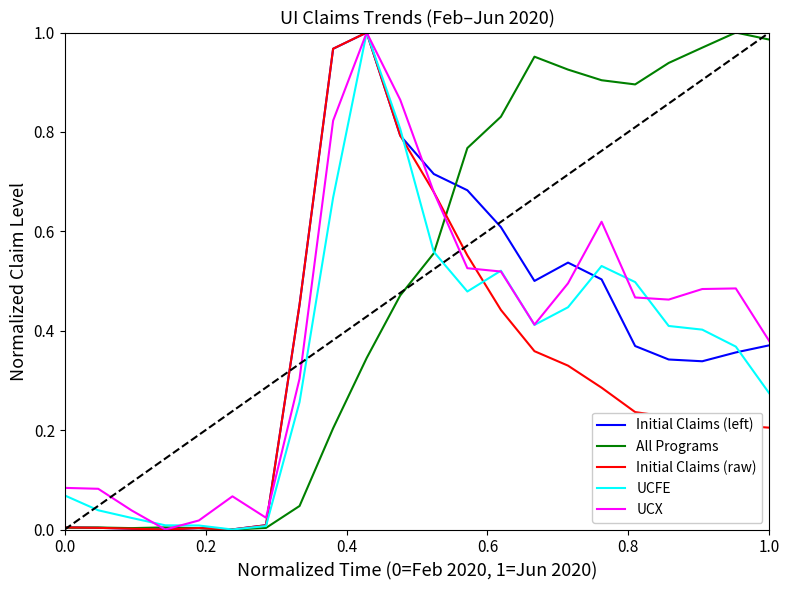

Which series has the largest total across all categories?

All Programs